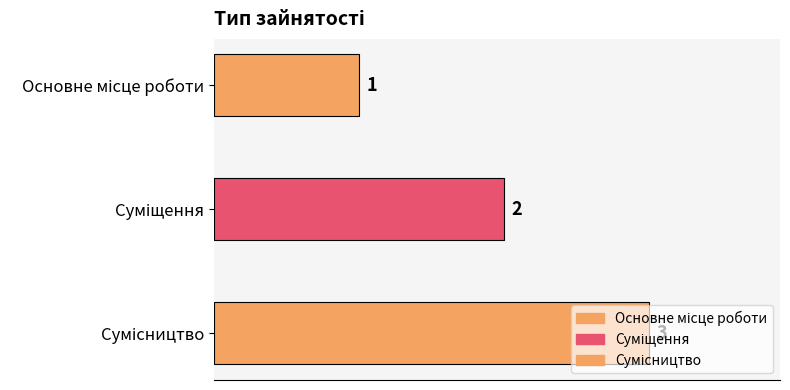

What is the label of the 2nd bar from the right?

Суміщення